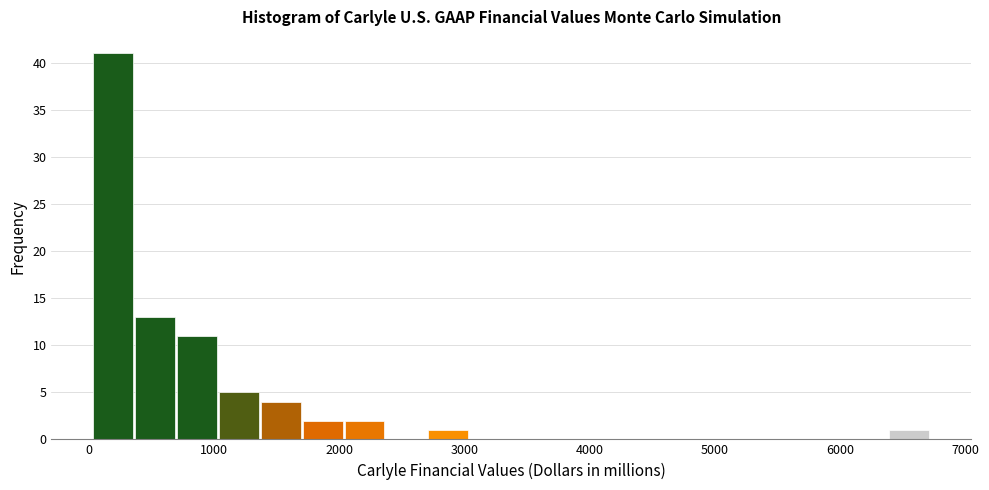

Read against the x-axis, roughly where is the centre of the tallest bar?

200